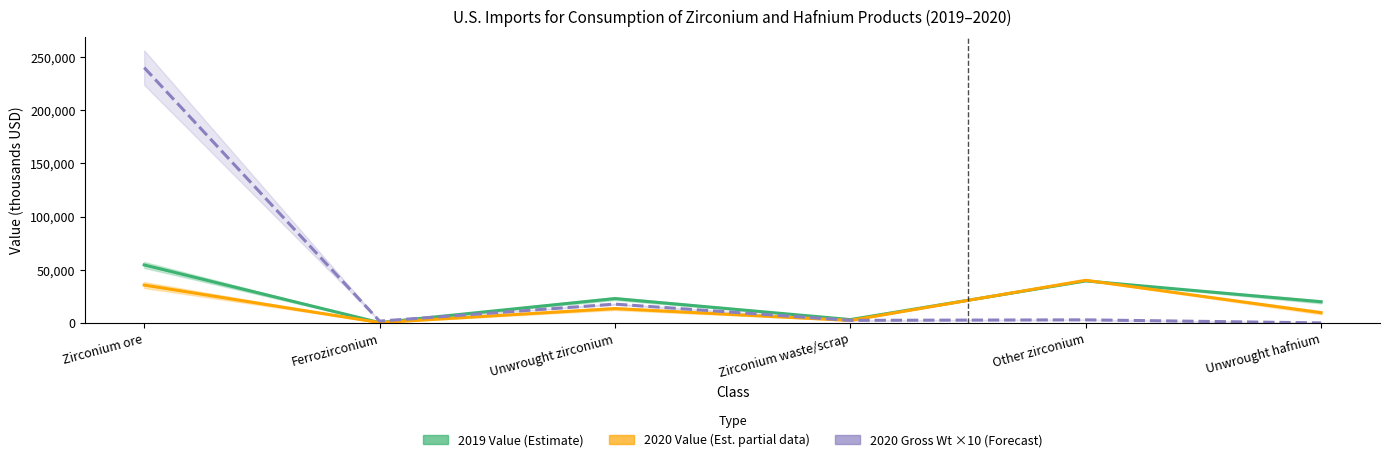

At which category is the sum across all series the highest?

Zirconium ore